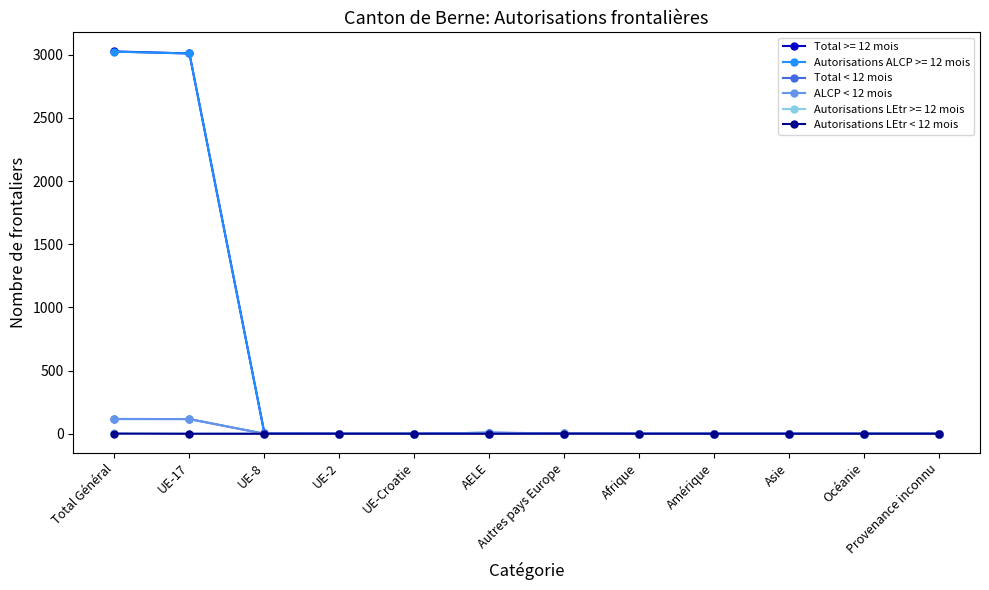

True or false: Total < 12 mois has a value of 0 at Océanie.

True